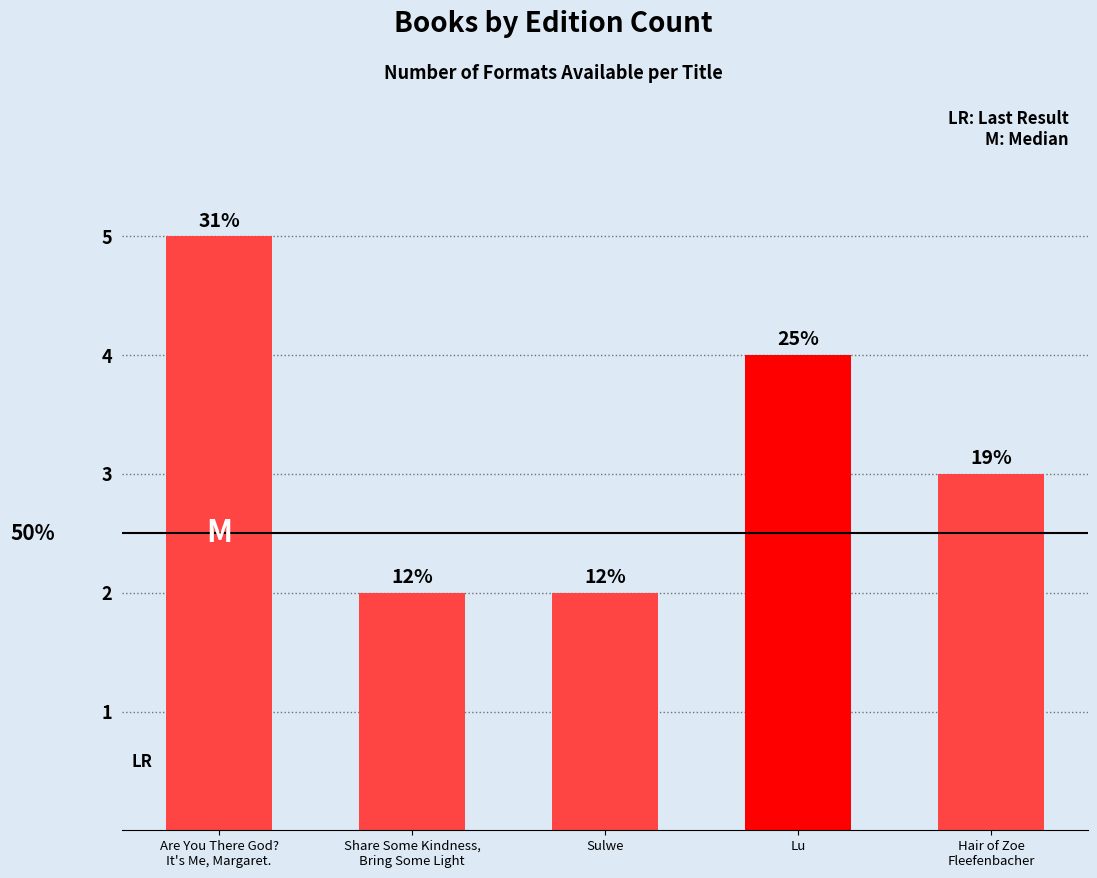

Are the bars horizontal?

No